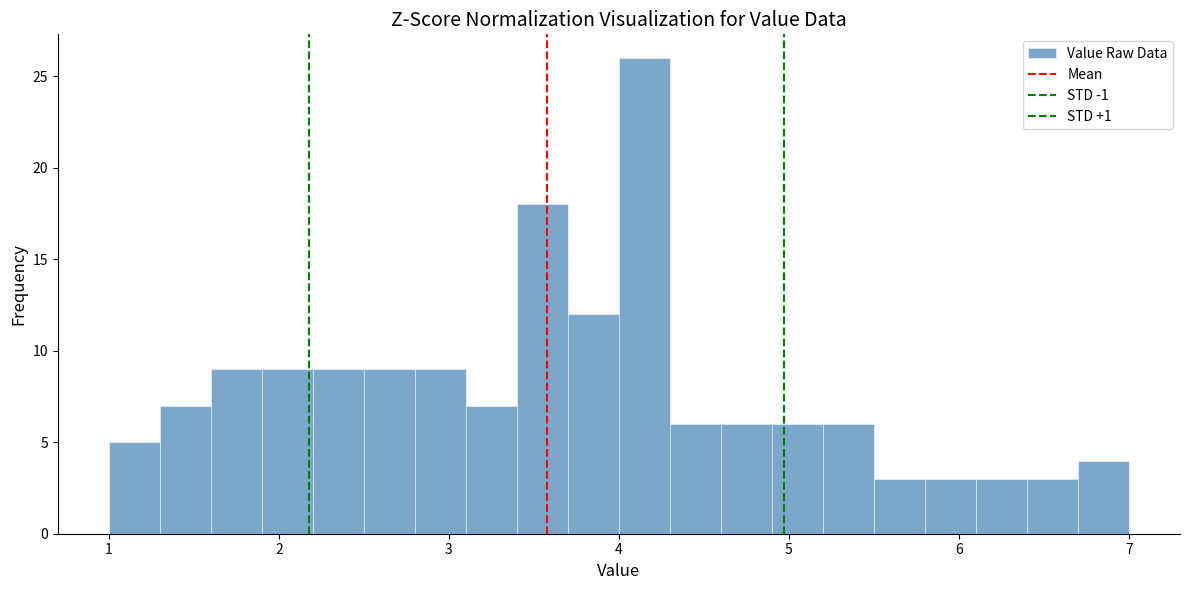

Read against the x-axis, roughly where is the centre of the tallest bar?

4.2